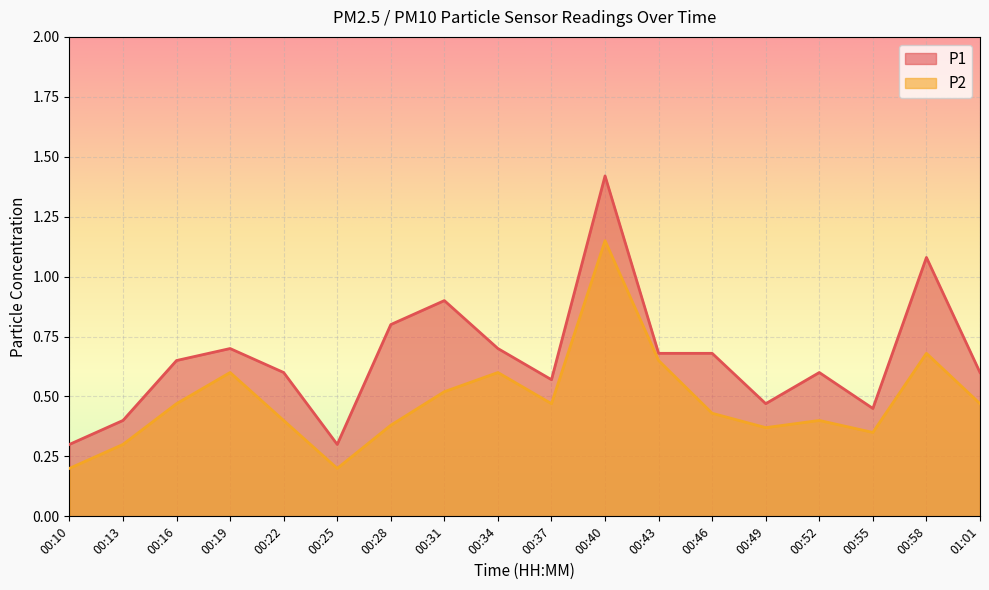

Which has a higher value, 00:40 or 00:58?

00:40